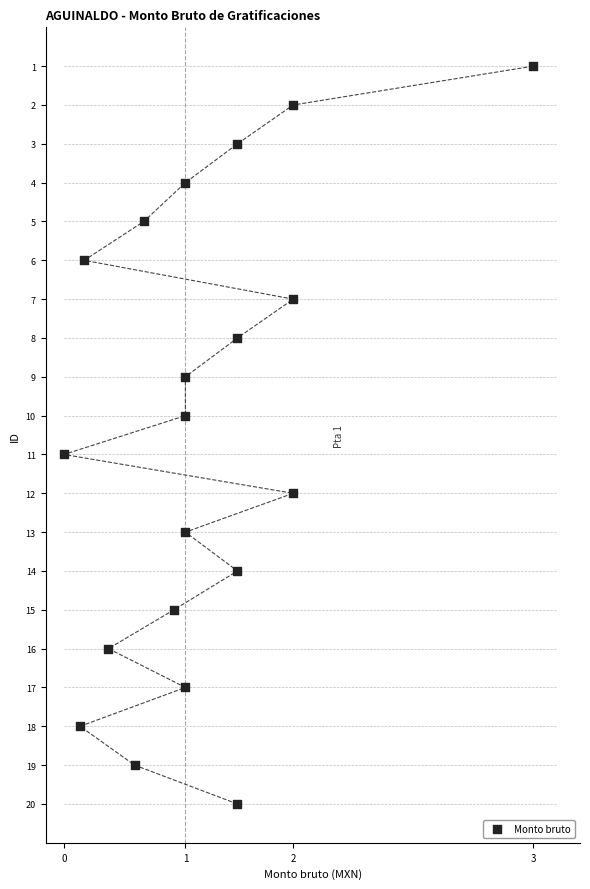

What is the range of Y values (max minus min)?

19